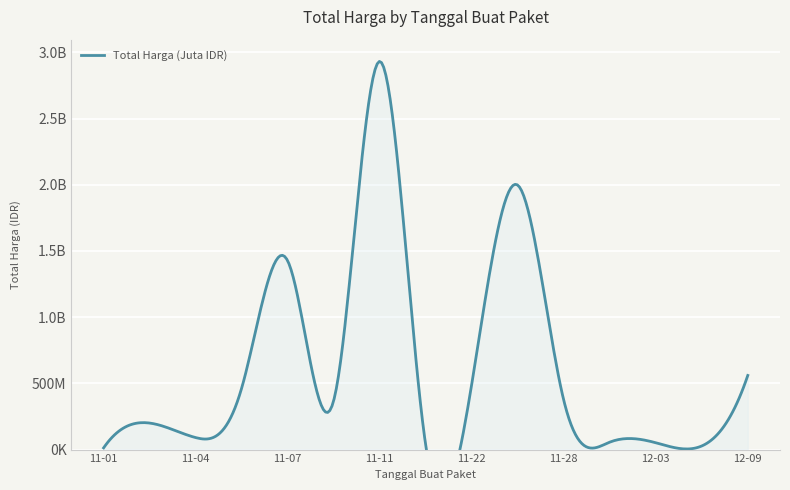

What is the label of the 4th point from the right?

2021-12-01